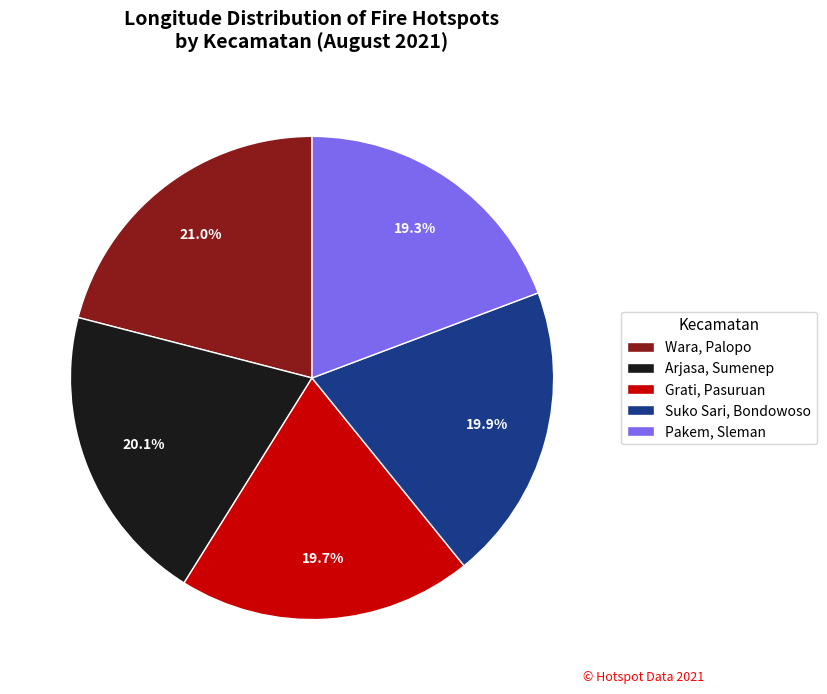

What portion of the pie excludes Pakem, Sleman?

80.7%